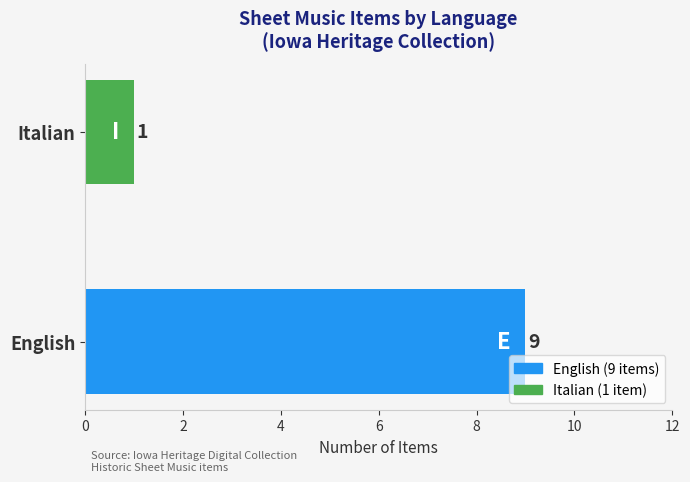

What is the difference between the maximum and minimum values?

8